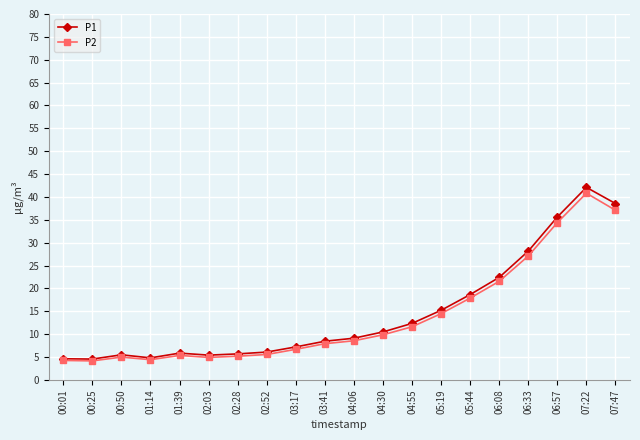

What position from the right is 01:39?

16